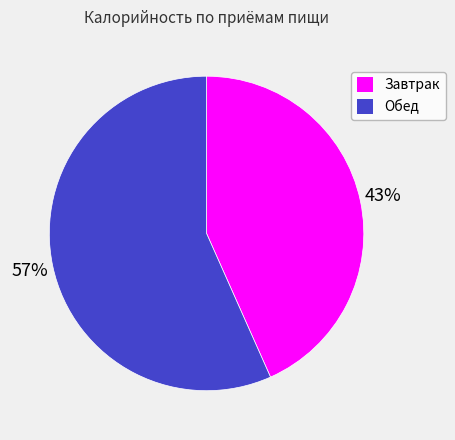

True or false: Завтрак accounts for 38% of the total.

False